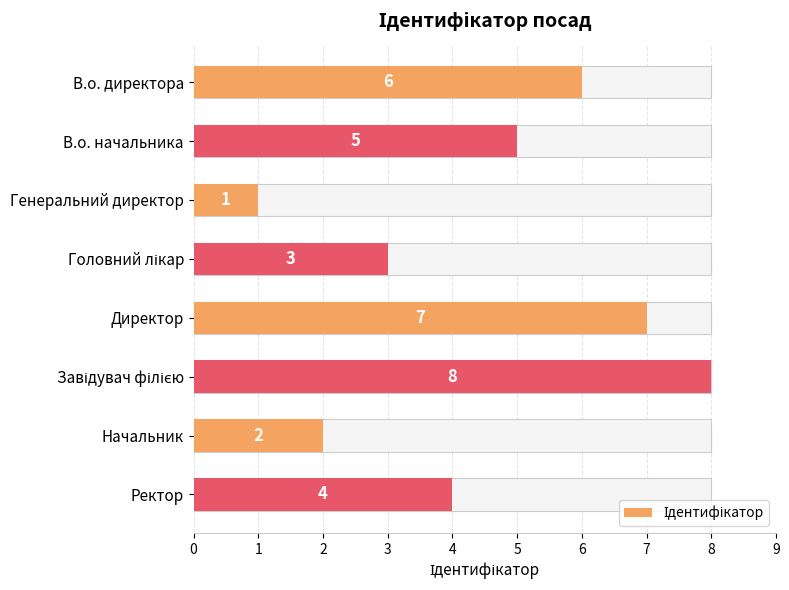

What is the change in value from В.о. начальника to Ректор?

-1